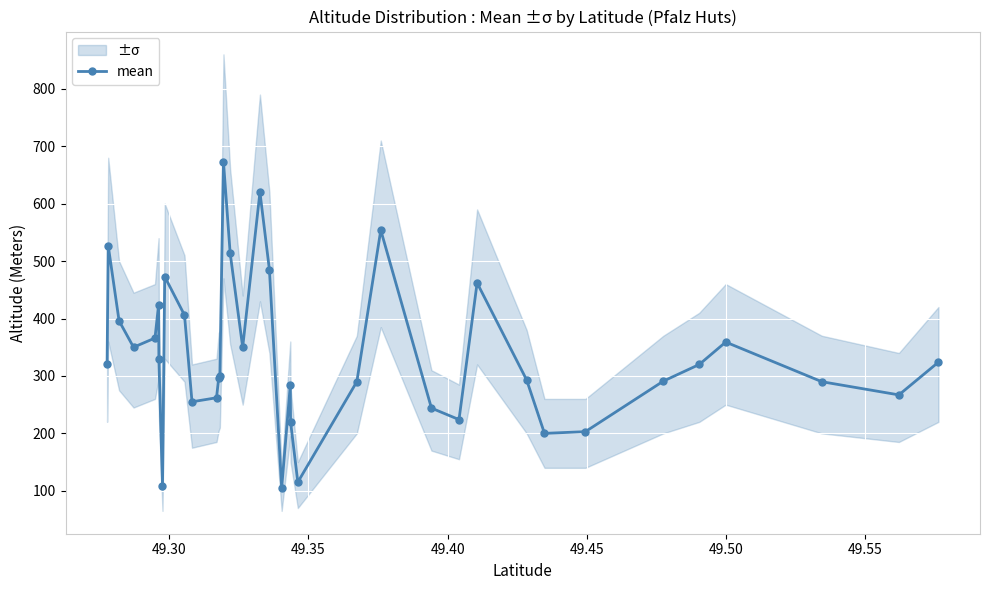

What is the maximum value for mean?

673